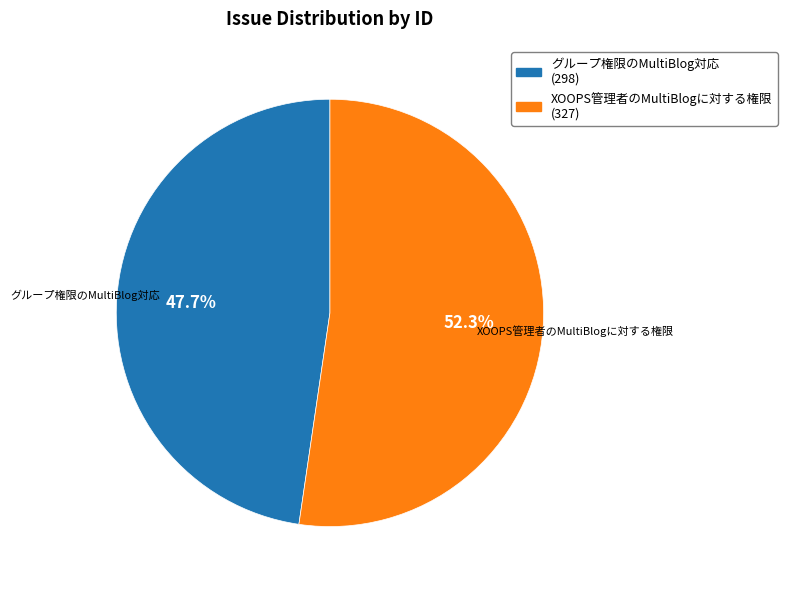

What percentage is NOT represented by グループ権限のMultiBlog対応?

52.3%